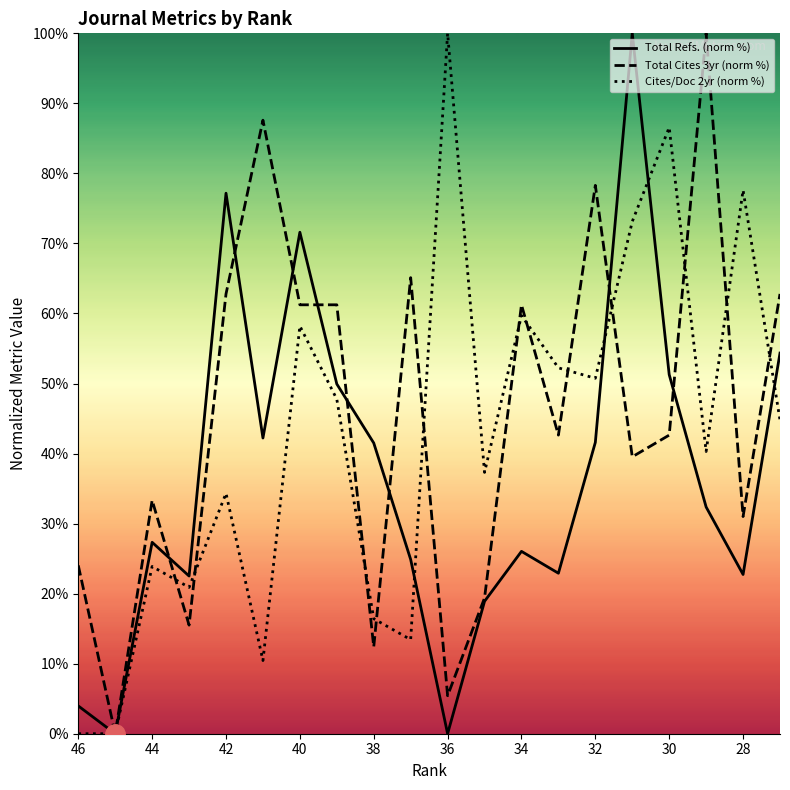

How many values in the Total Cites 3yr (norm %) series are below 42?

9